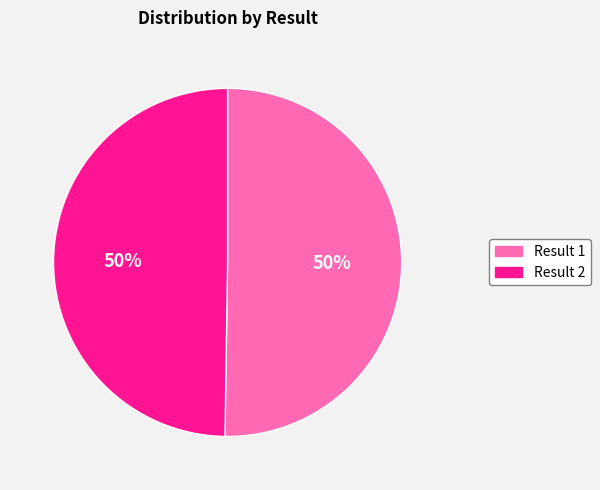

To the nearest percent, what is the average slice percentage?

50%